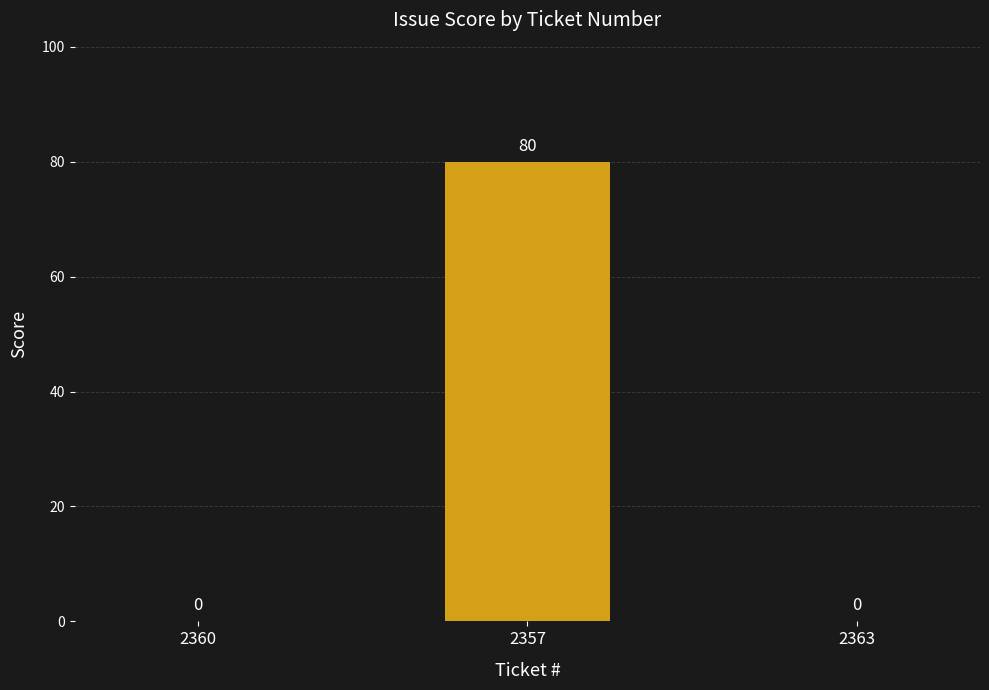

The chart shows a value of 49 at 2360. True or false?

False